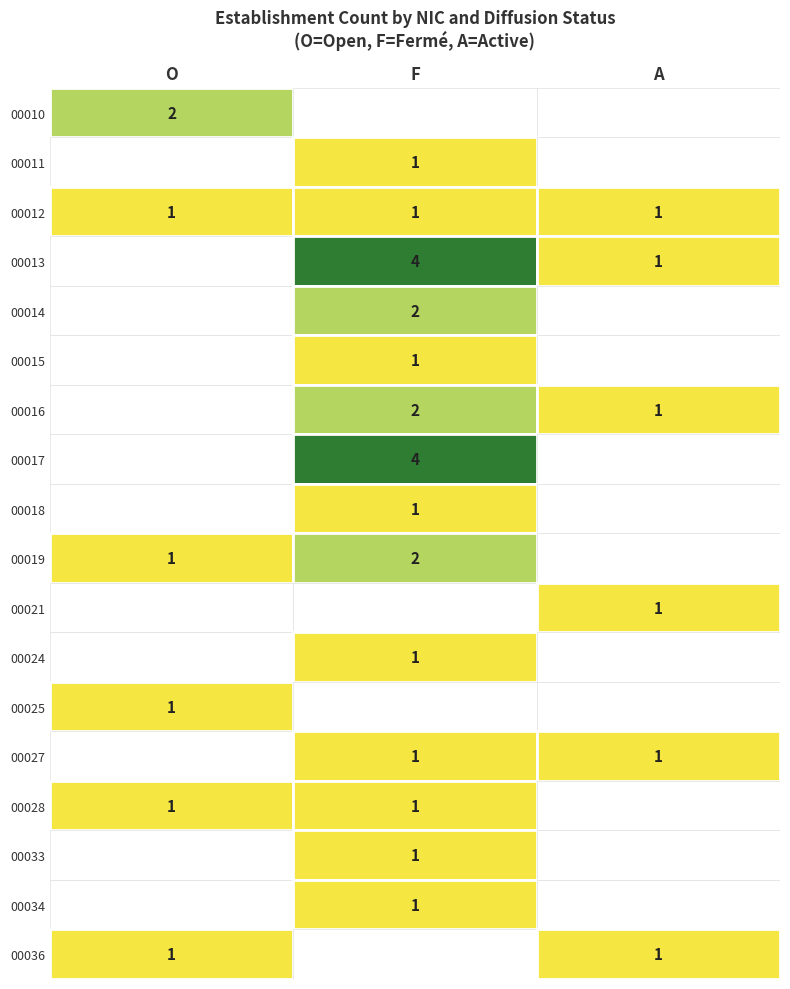

Which category has the lowest value in the 00033 series?

O